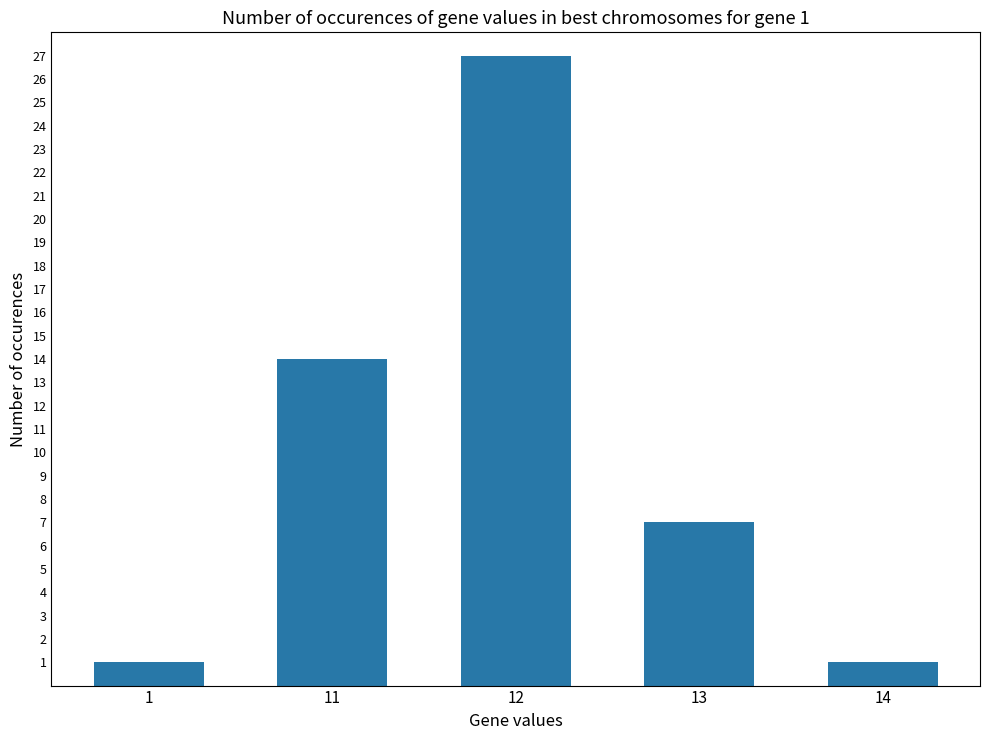

How many categories are shown in the chart?

5